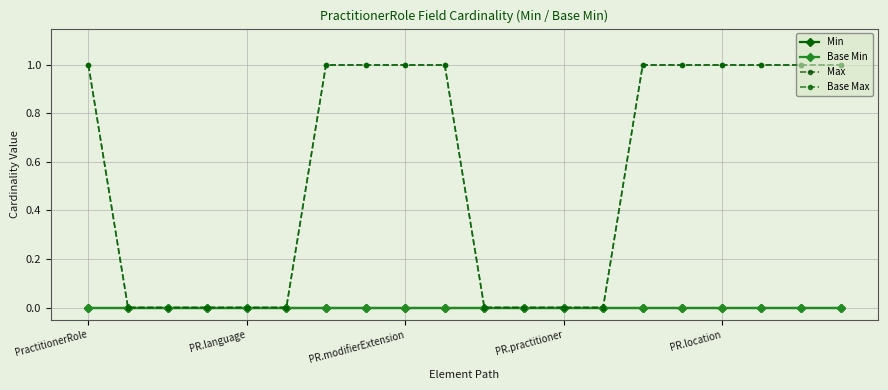

Which series has the widest spread of values?

Max